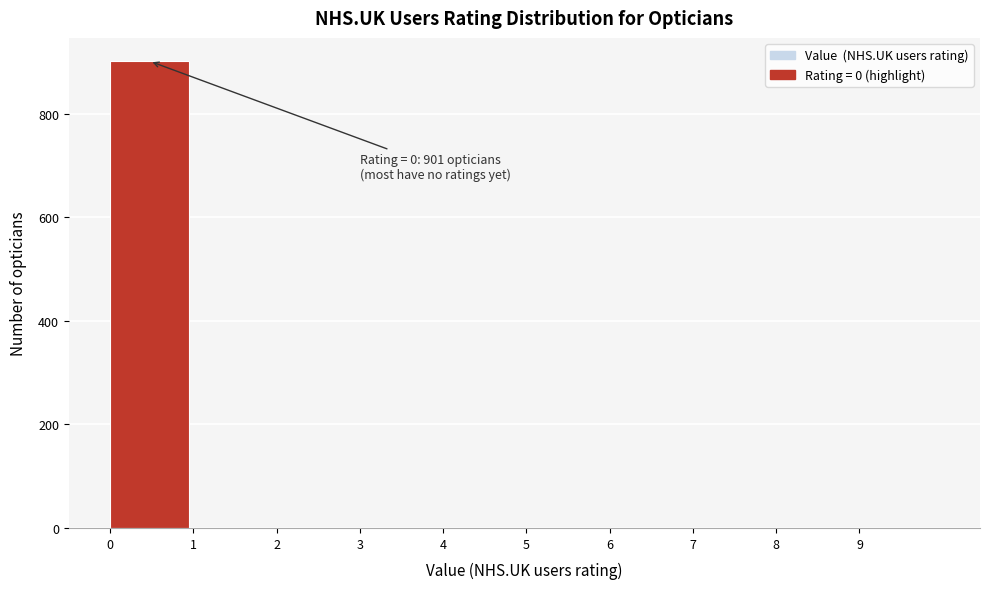

Which range on the x-axis has the tallest bar?

0 to 1